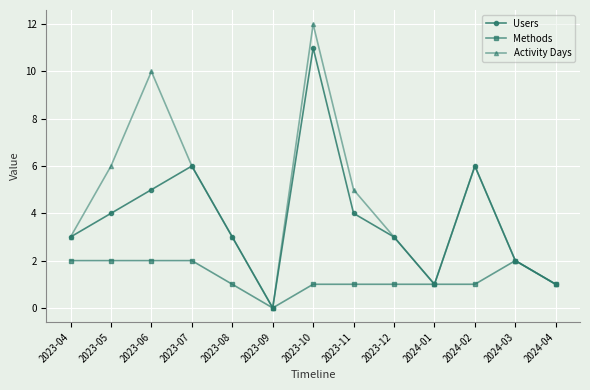

At which category does the chart reach its minimum across all series?

2023-09